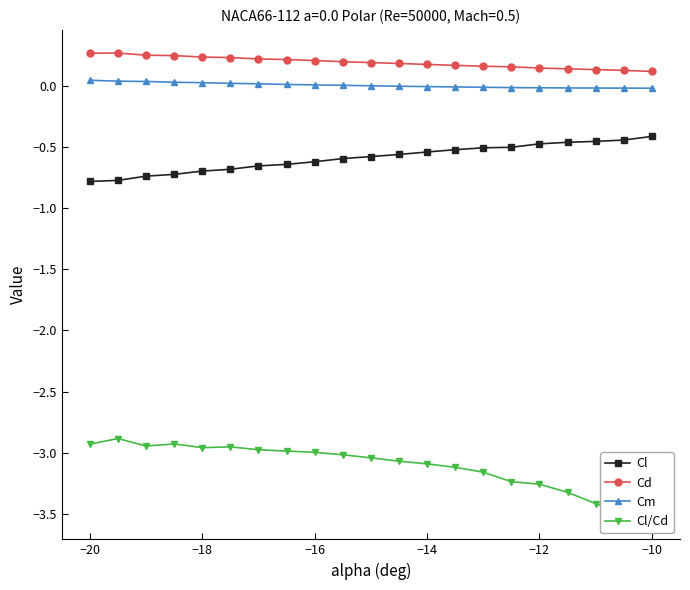

What is the difference between the maximum and second lowest values in the Cl/Cd series?

0.6